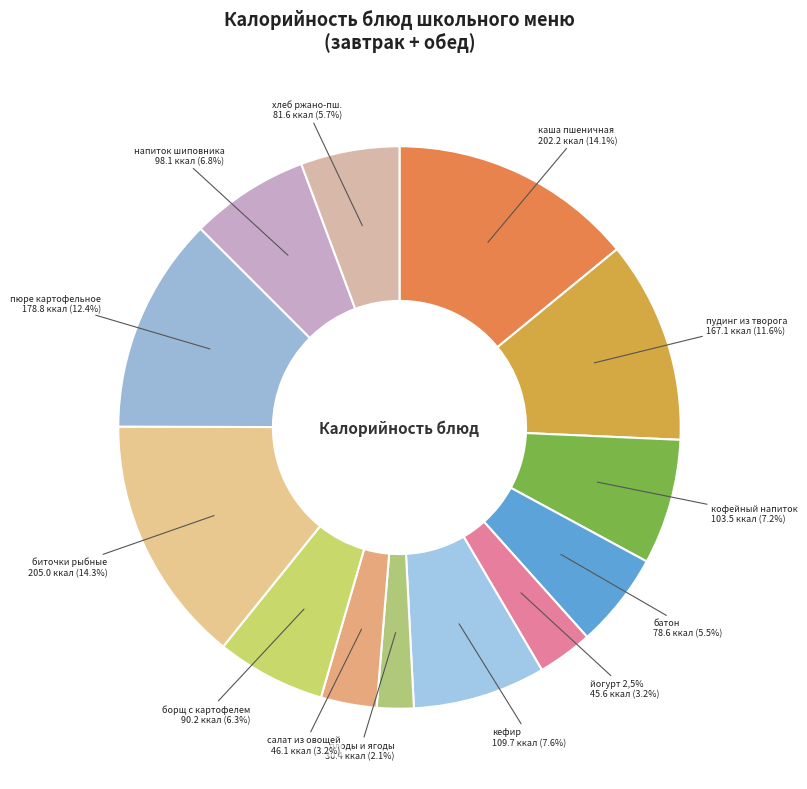

Is there any slice that represents more than half of the pie?

No